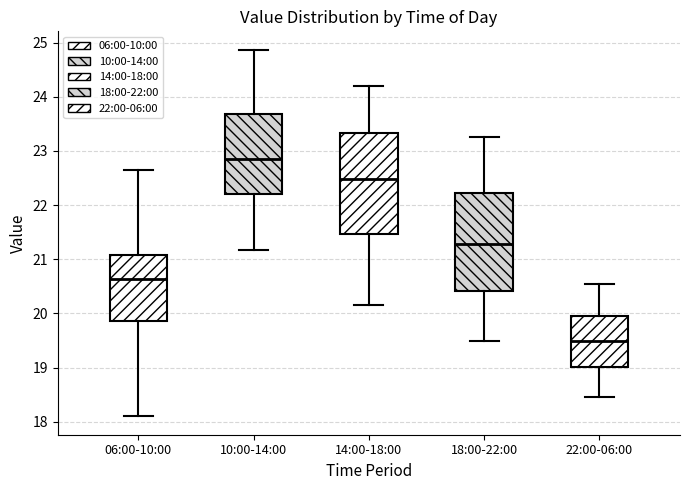

Which box's median line is the highest?

10:00-14:00